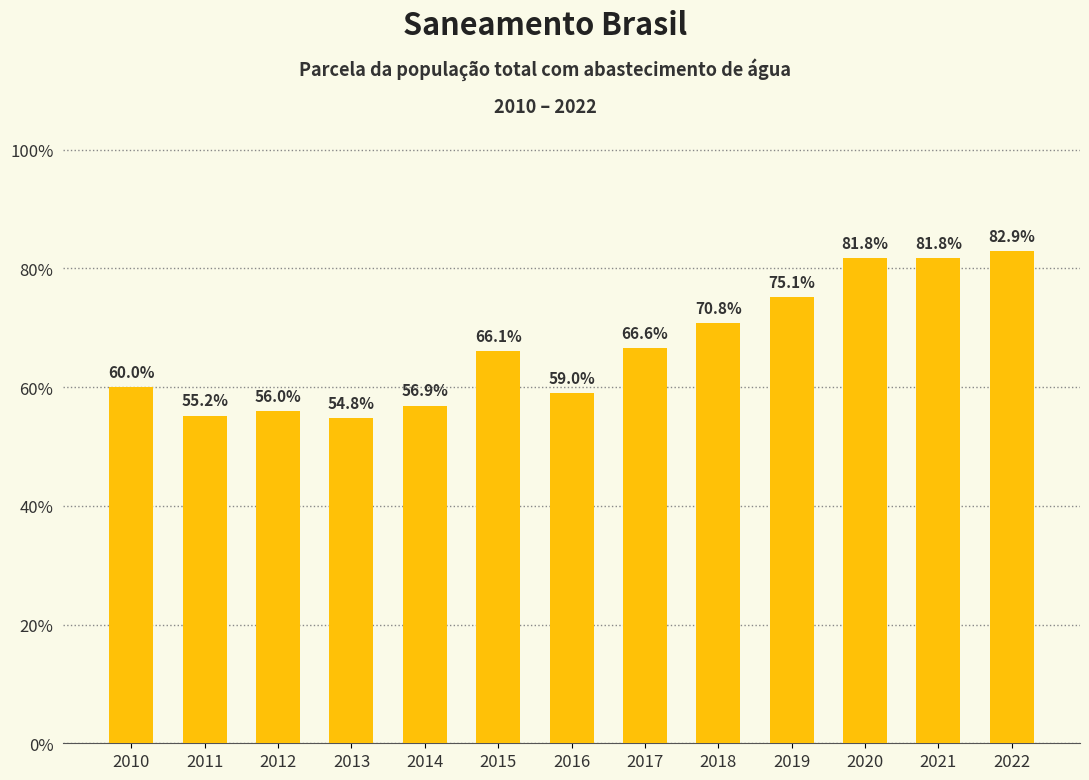

Are the bars horizontal?

No